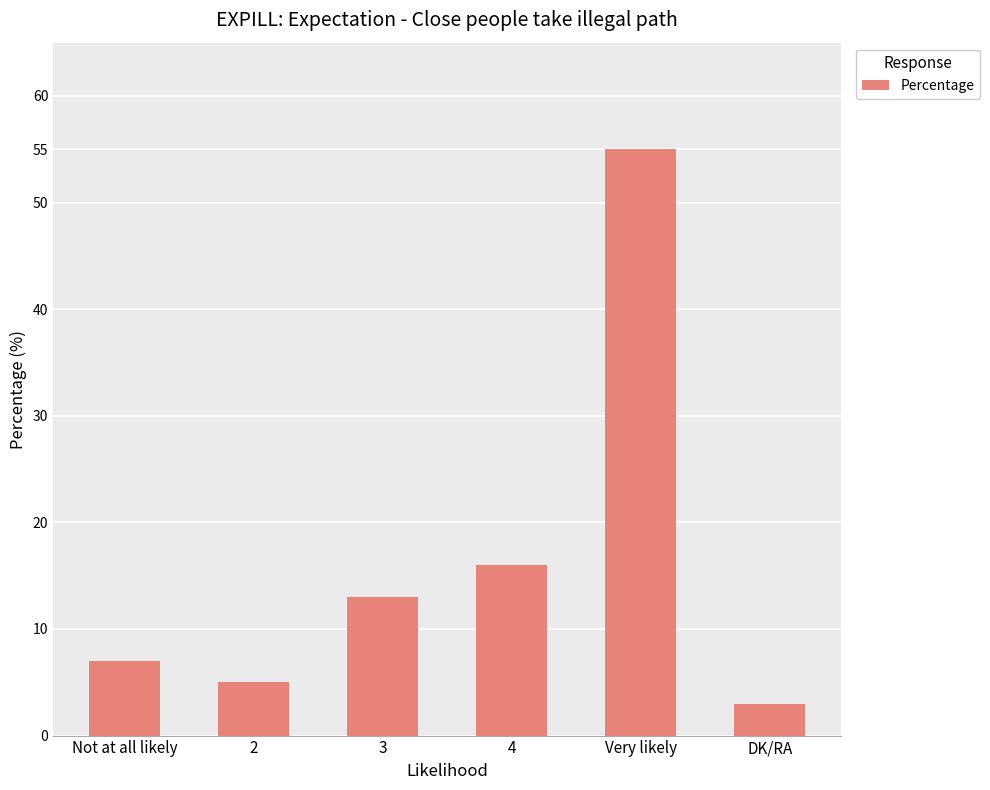

Which category has the lowest value across all series?

DK/RA